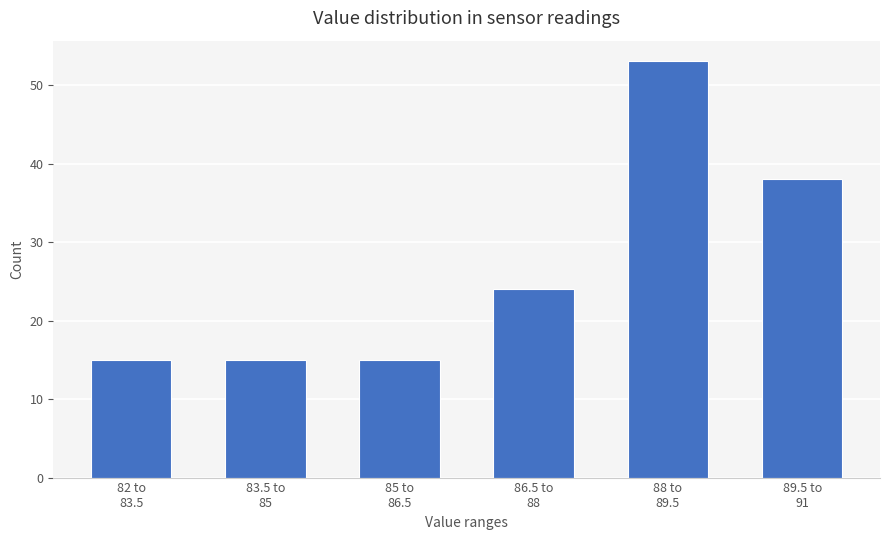

Reading left to right, extract all data points from this chart.

15	15	15	24	53	38